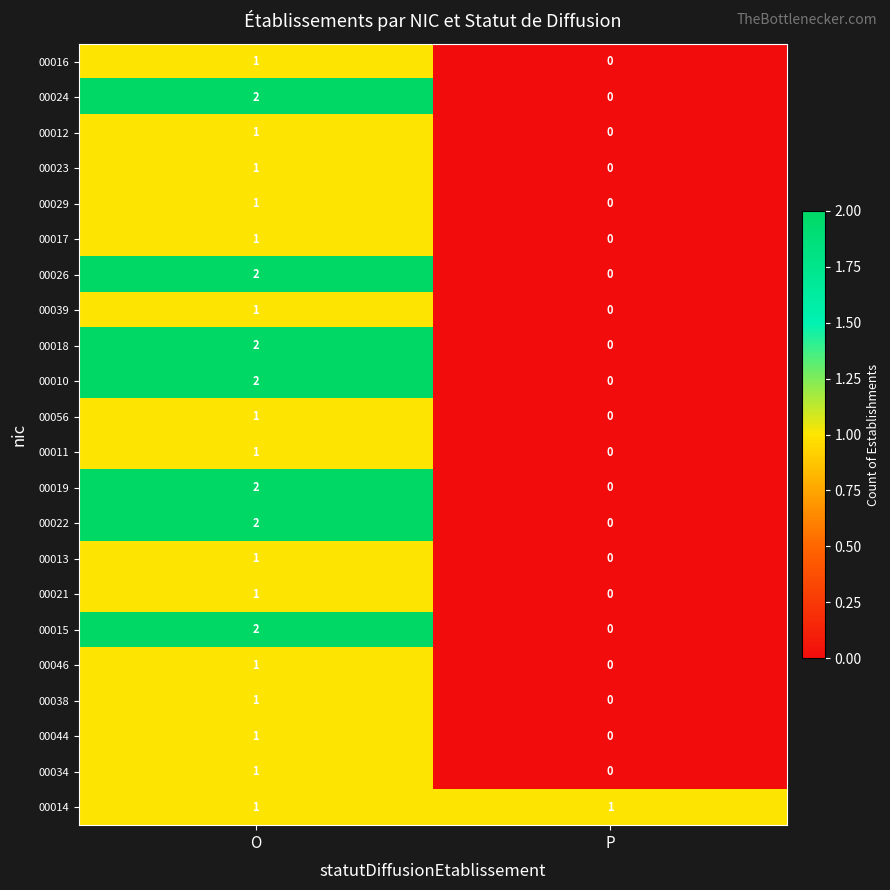

Rank the categories by 00029 value from highest to lowest.

O, P